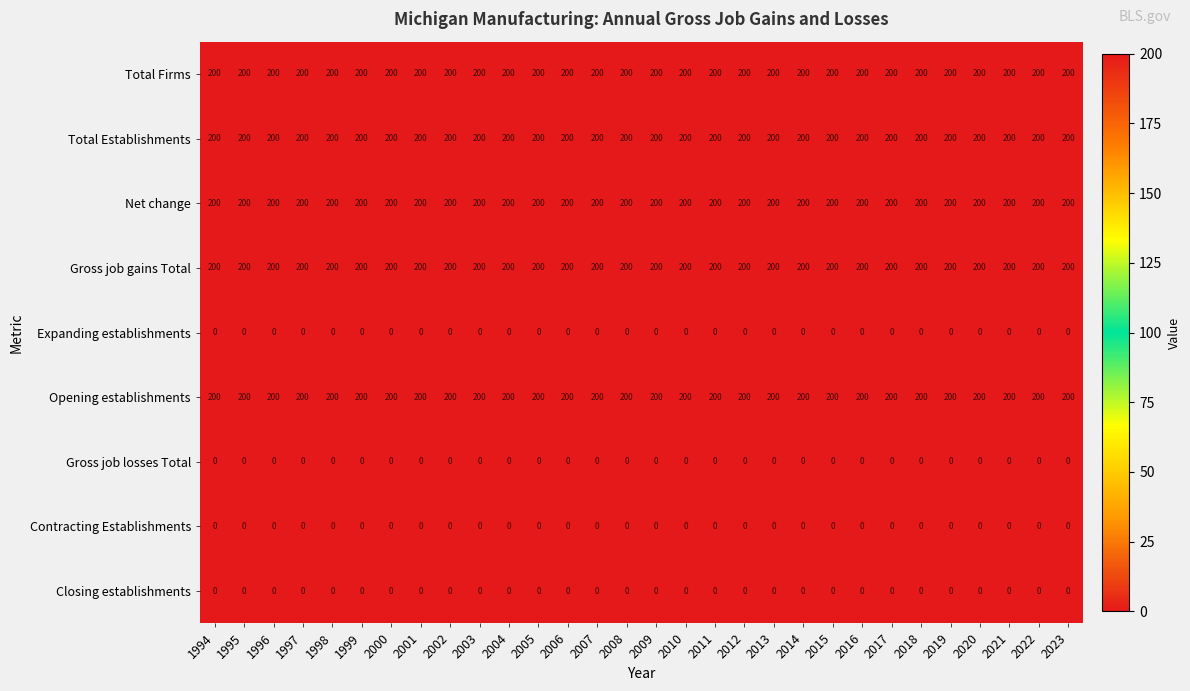

Between 2018 and 1995, which is larger?

2018